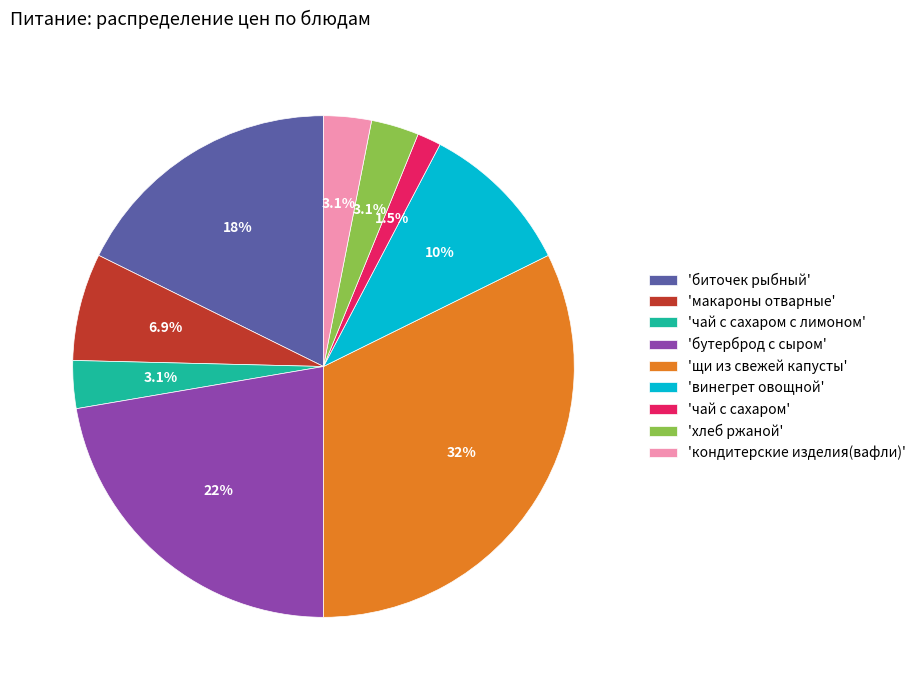

Is there a majority slice in this chart?

No